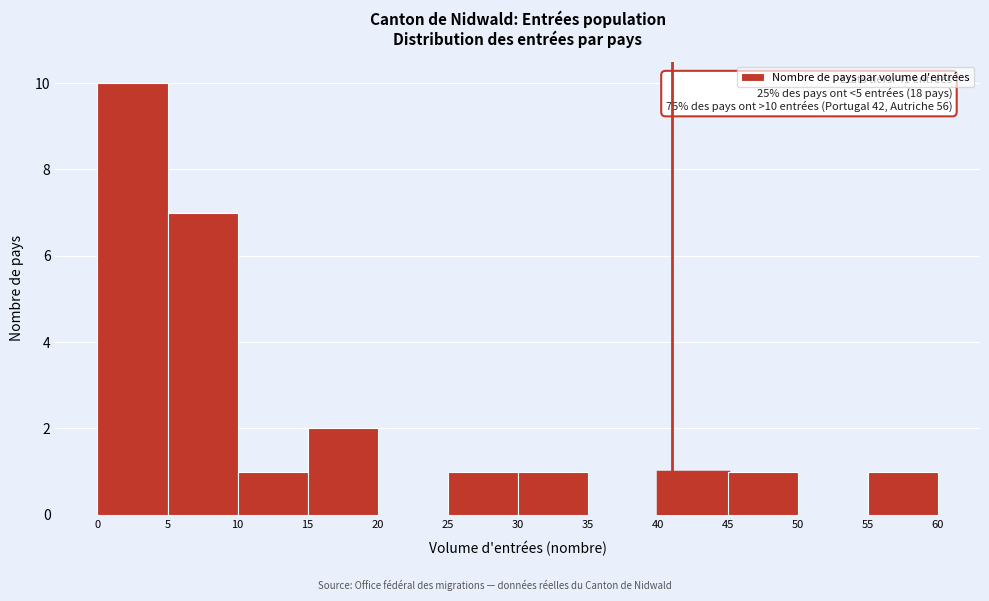

Which range on the x-axis has the tallest bar?

0 to 5